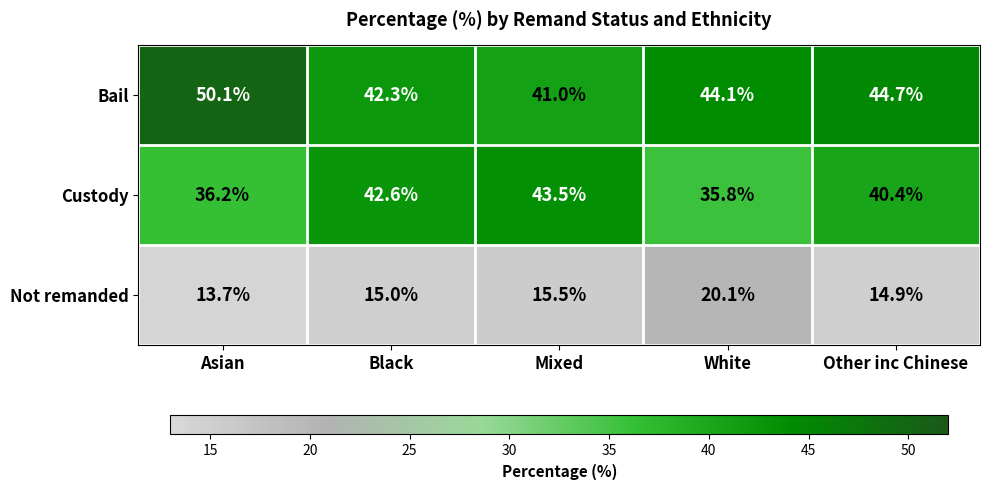

What is the difference between the second highest and minimum values in the Not remanded series?

1.8